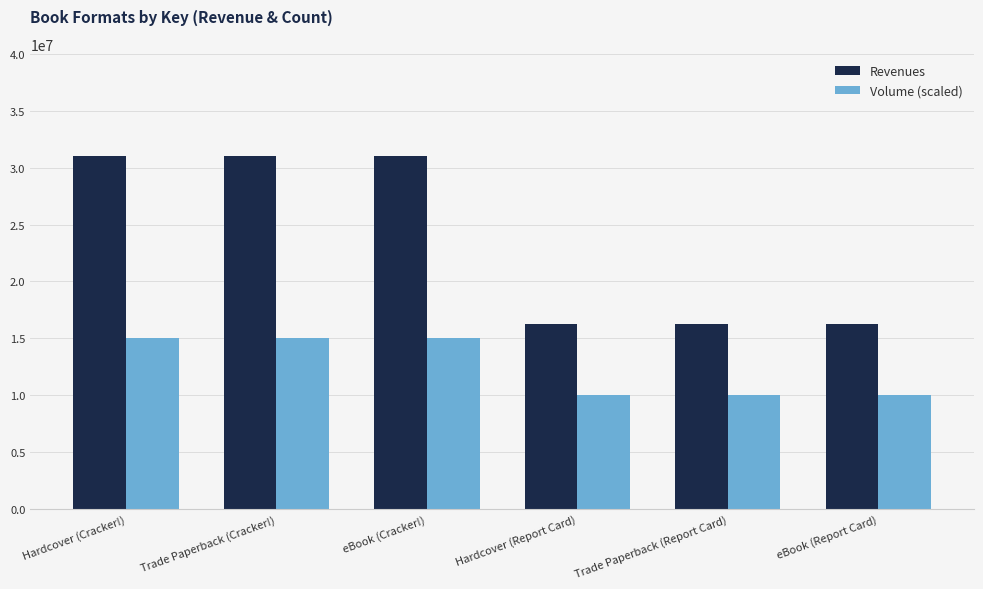

List the series in order of their overall mean, highest first.

Revenues, Volume (scaled)